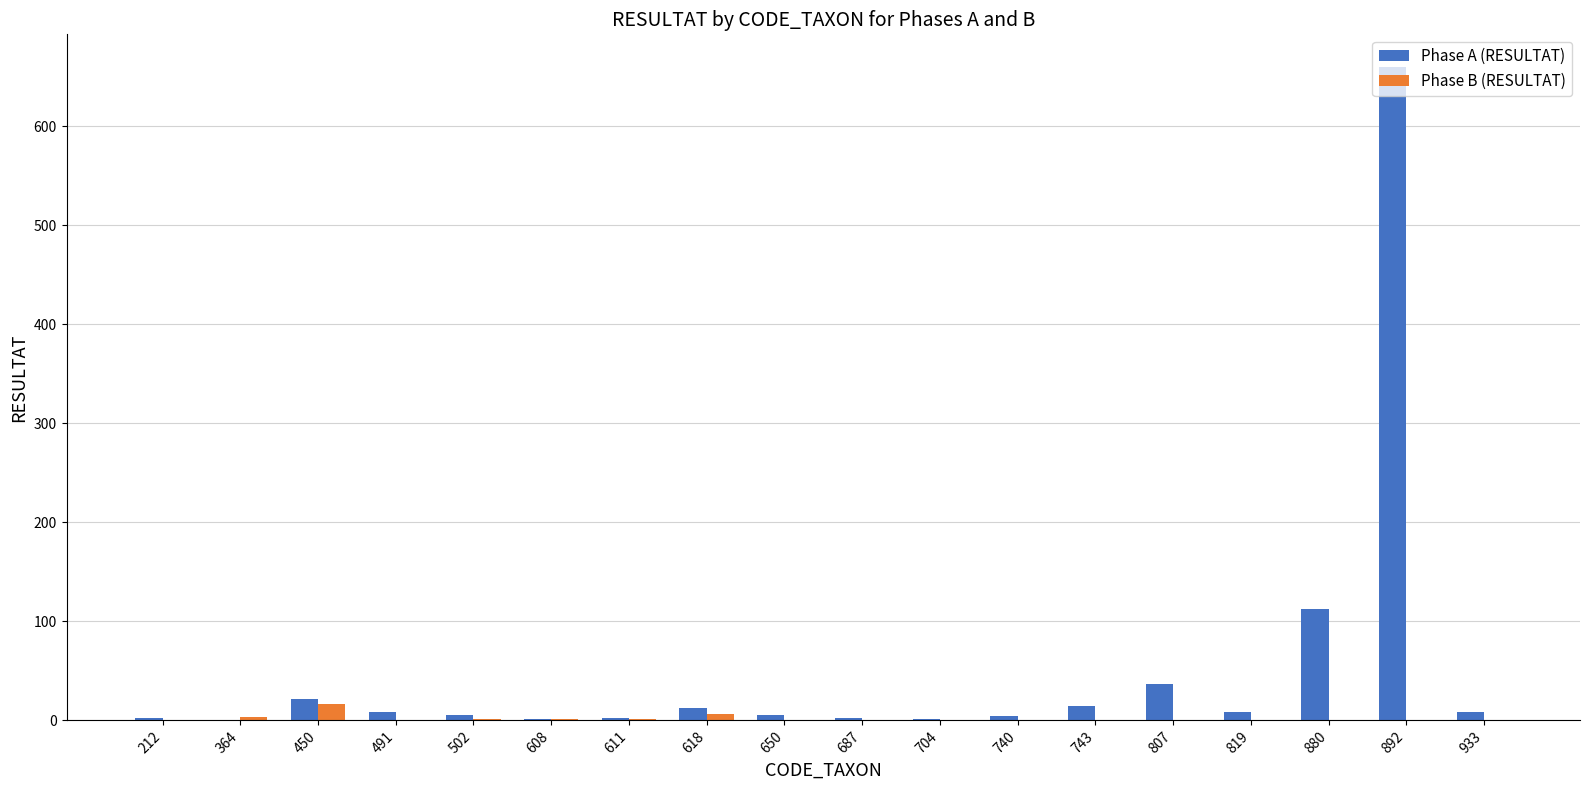

Which series has the largest total across all categories?

Phase A (RESULTAT)